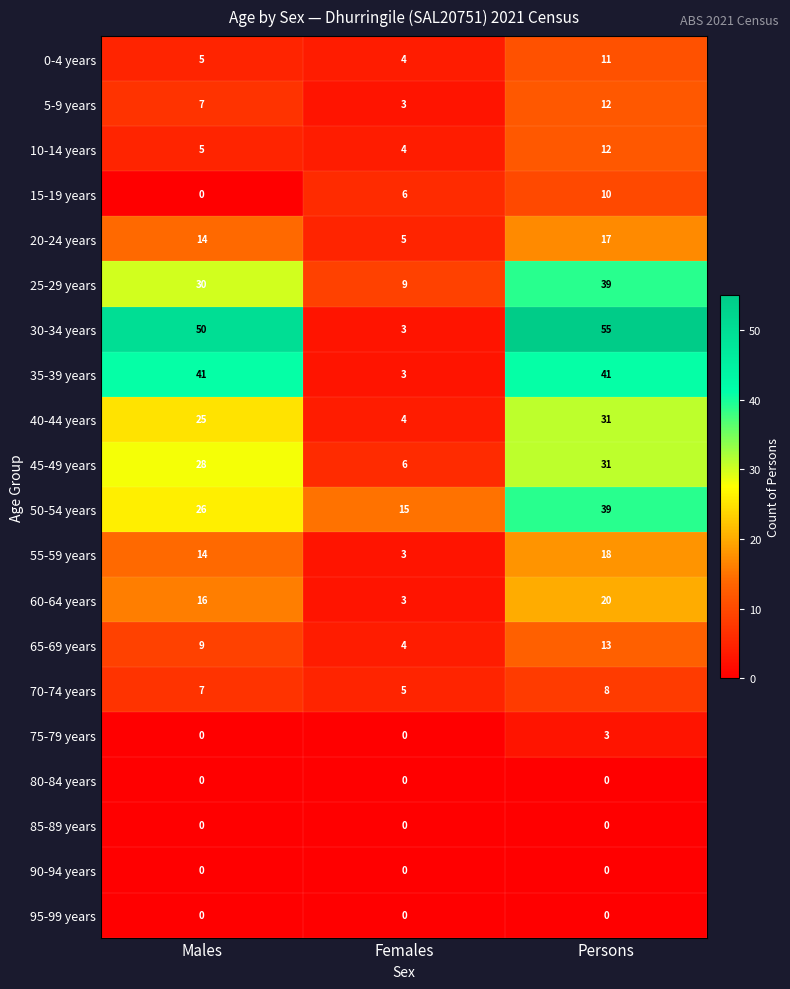

What is the difference between the maximum and minimum values in the 15-19 years series?

10